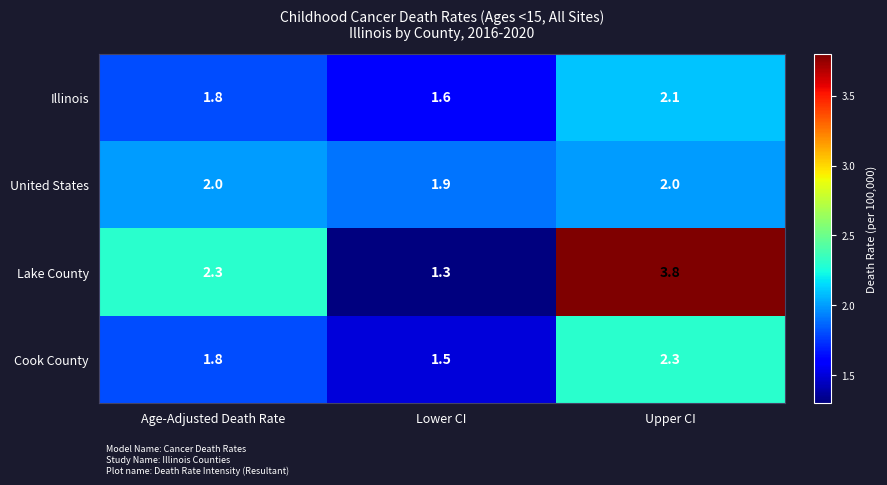

What is the total value across all series at Upper CI?

10.2